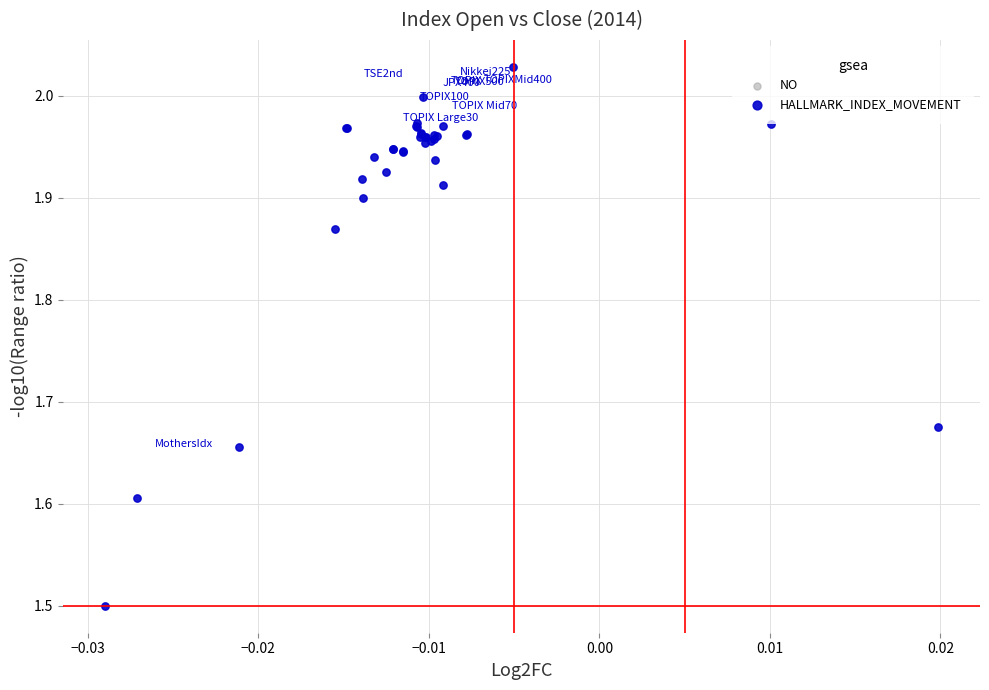

What Y value in the scatter plot is closest to 1?

1.5